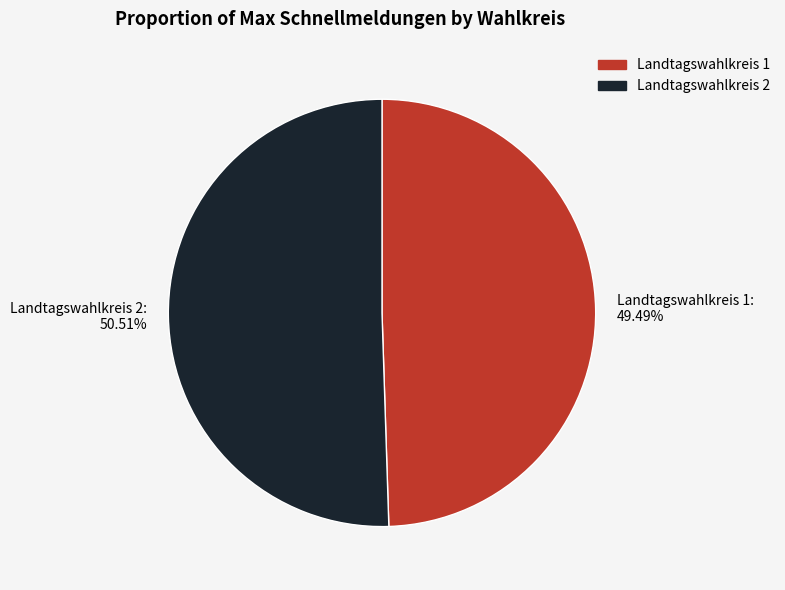

To the nearest percent, what is the difference between the Landtagswahlkreis 1 and Landtagswahlkreis 2 slice percentages?

1%